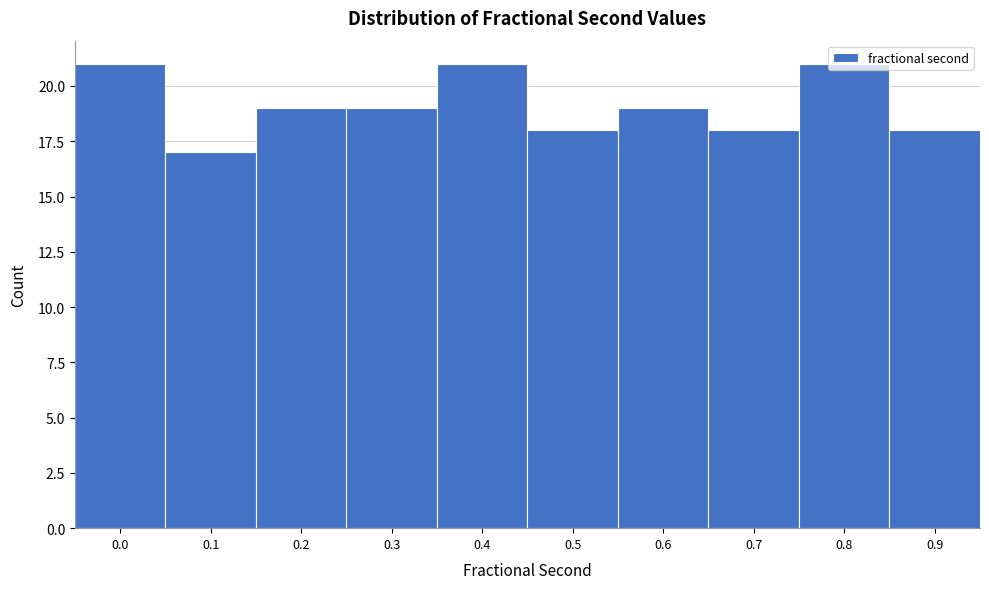

What is the change in value from 0.3 to 0.8?

+2